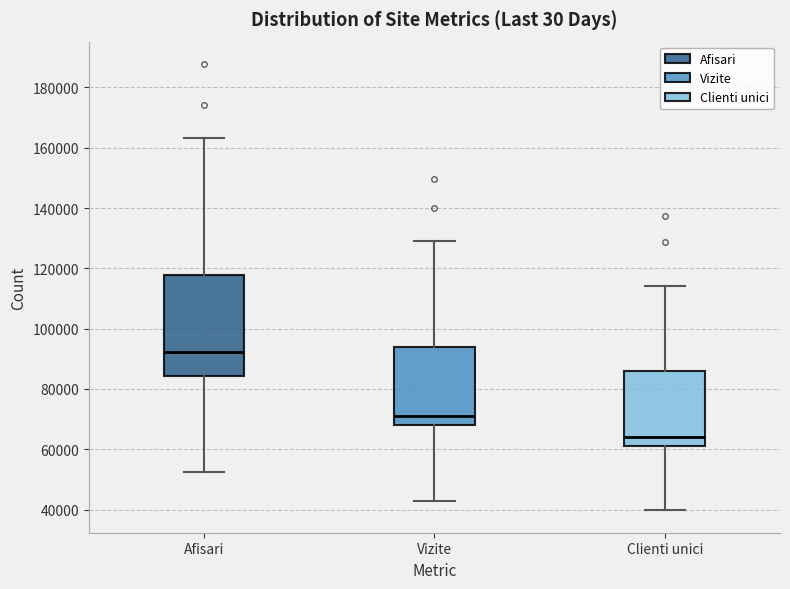

Where does the upper whisker of the box for Clienti unici end on the y-axis? The values are not printed on the chart, so give them approximately, as read against the axis.

114000